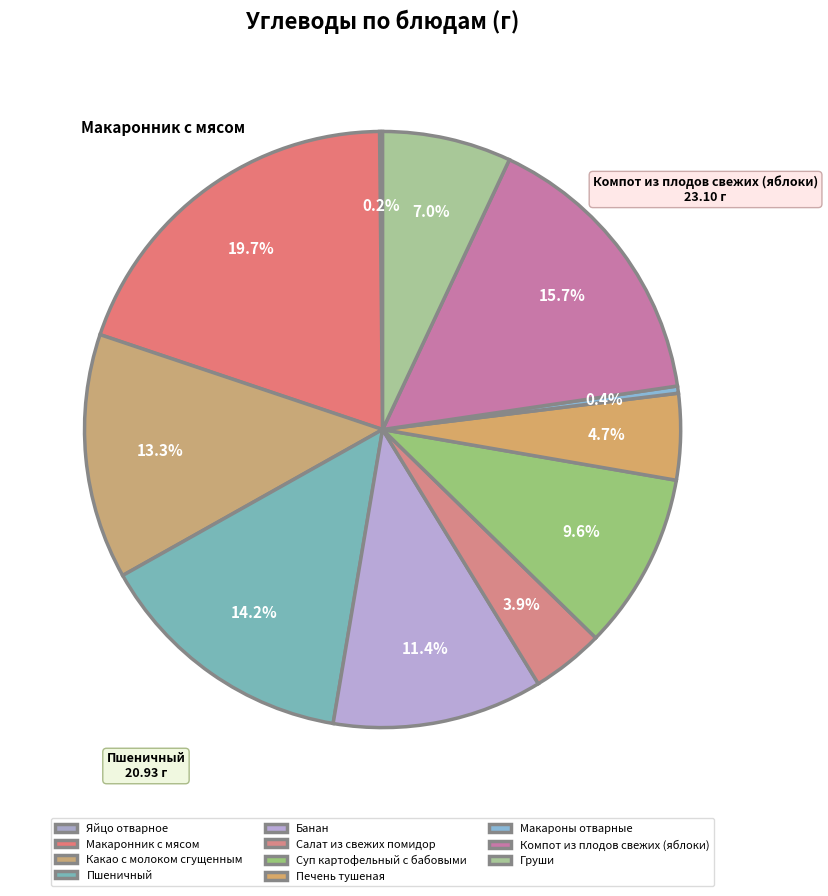

Count the number of slices in the pie.

11